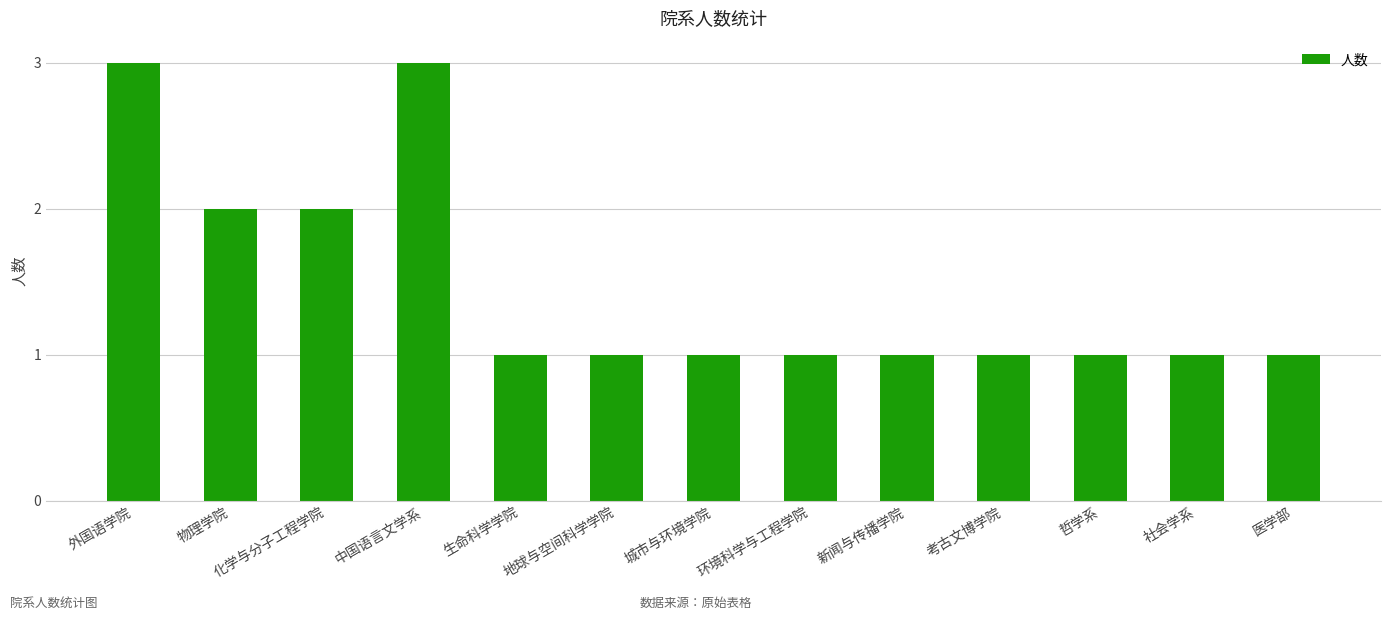

What is the smallest value displayed?

1